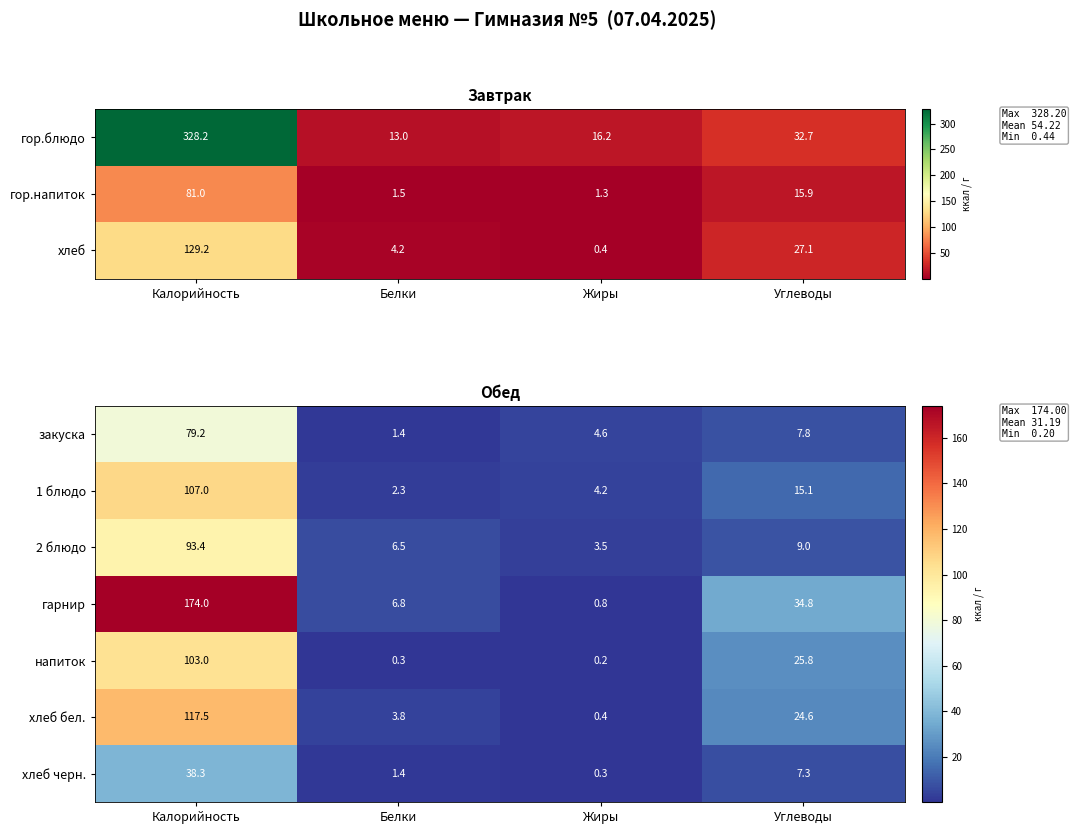

True or false: закуска has a value of 4.6 at Жиры.

True